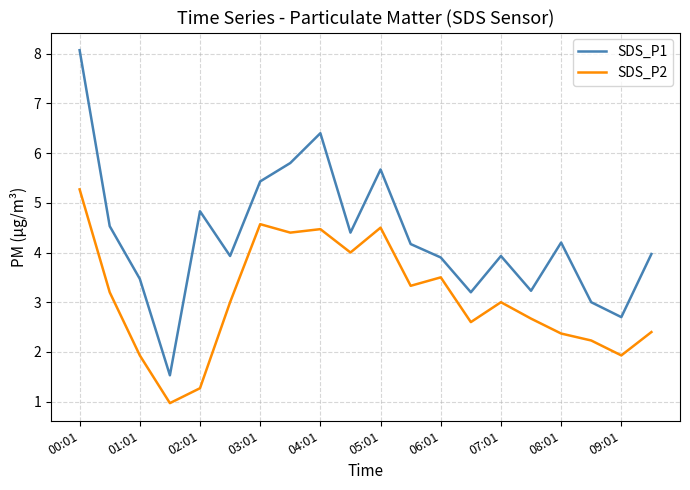

What is the smallest value displayed?

1.0